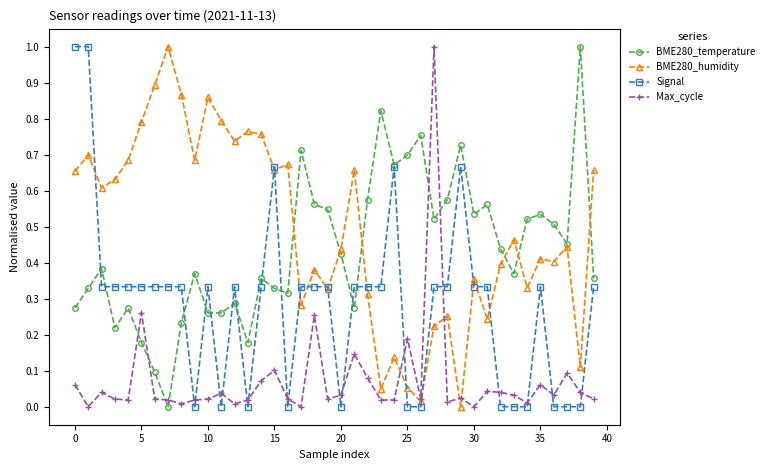

At how many categories does at least one series exceed 0?

40